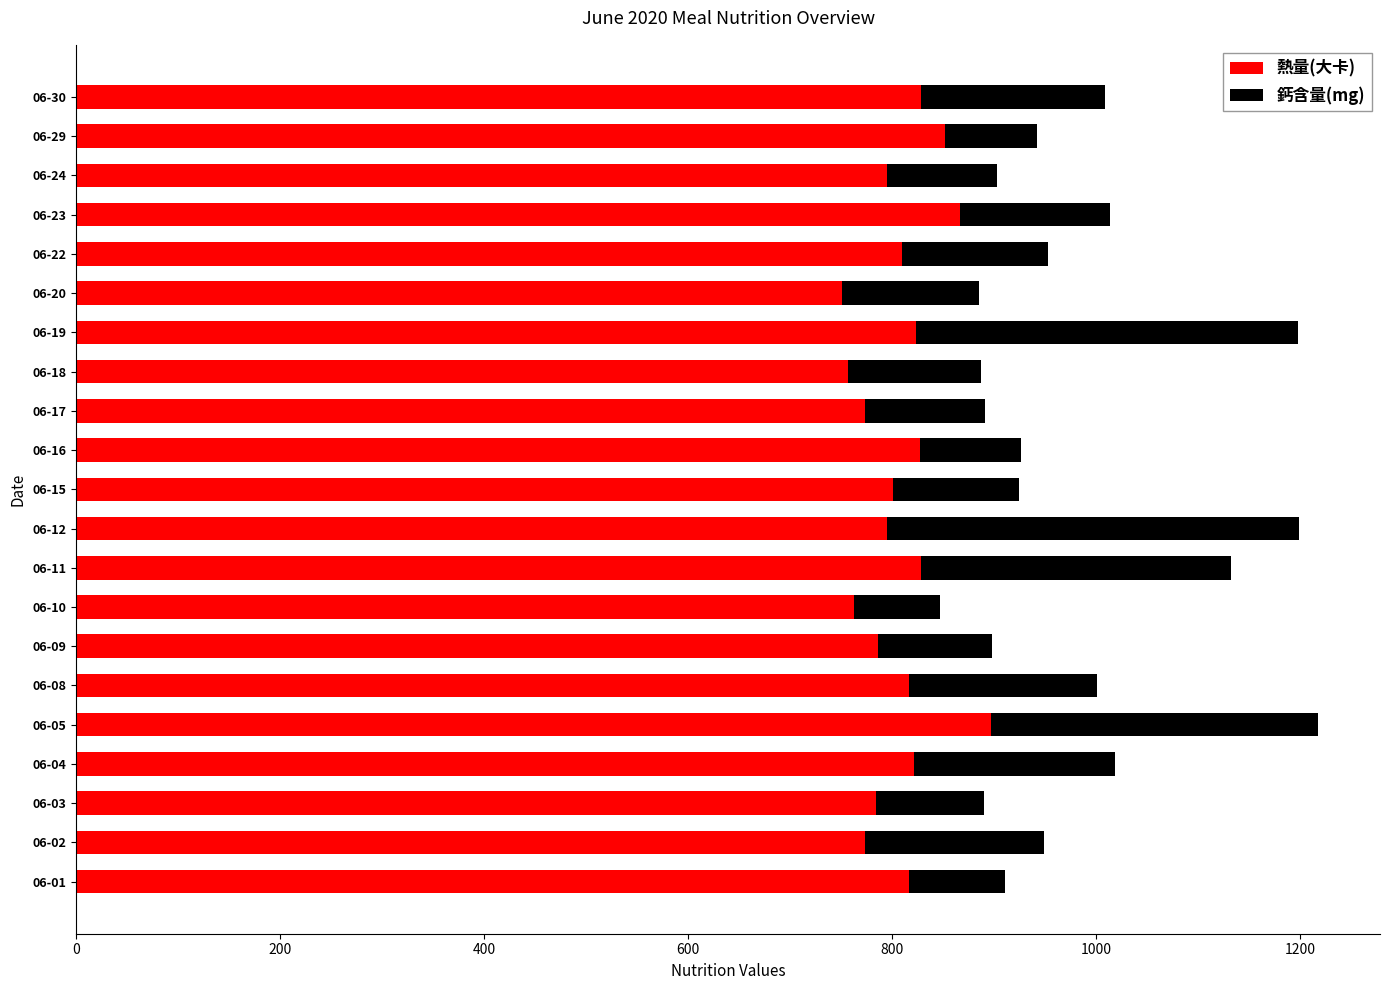

The value of 熱量(大卡) at 06-23 is 540.3. True or false?

False